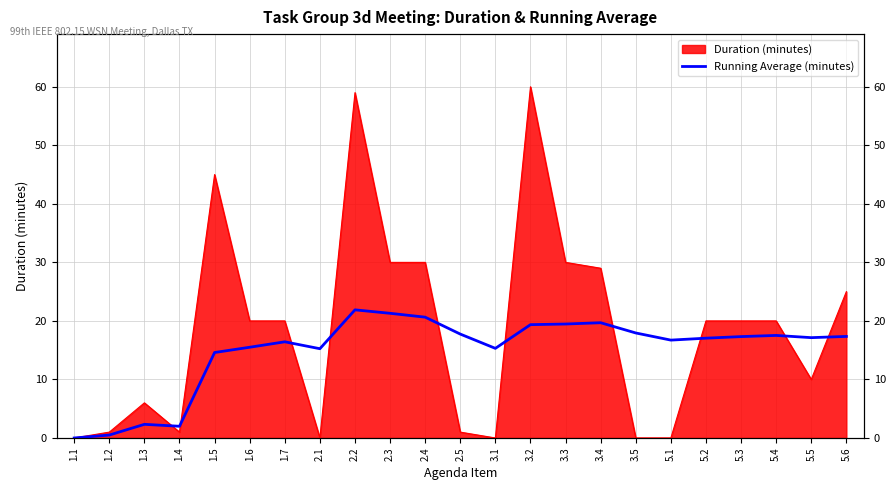

Does the chart display data point markers on the line(s)?

No